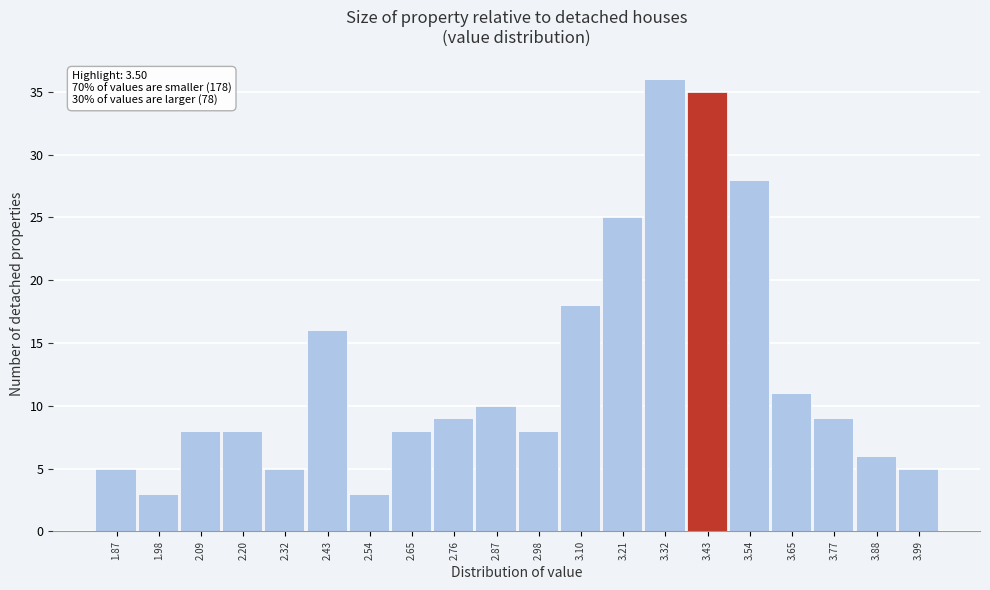

Reading left to right, extract all data points from this chart.

5	3	8	8	5	16	3	8	9	10	8	18	25	36	35	28	11	9	6	5